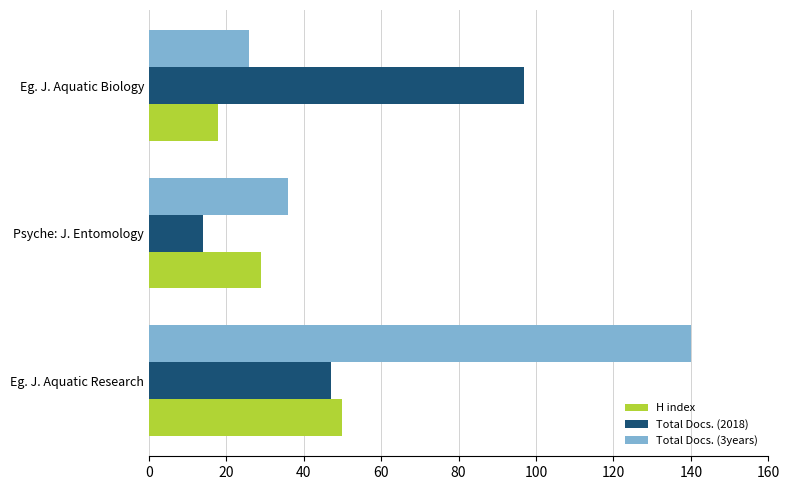

What is the spread (max minus min) of values at Eg. J. Aquatic Biology?

79